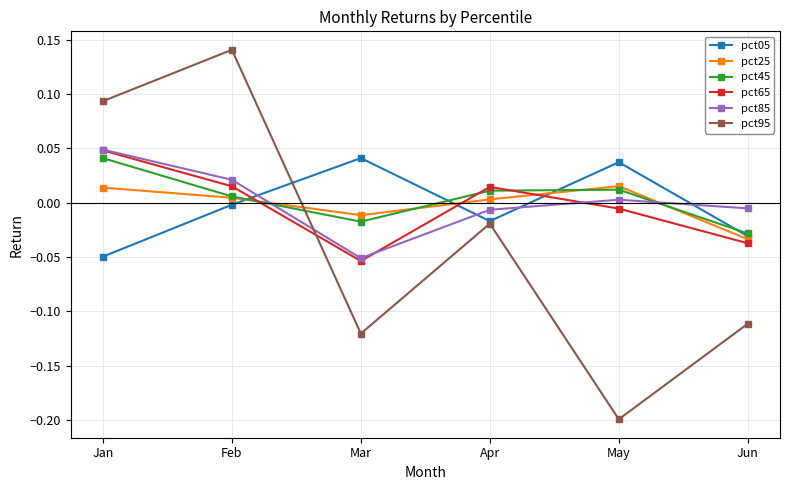

What is the total value across all series at Jan?

0.2